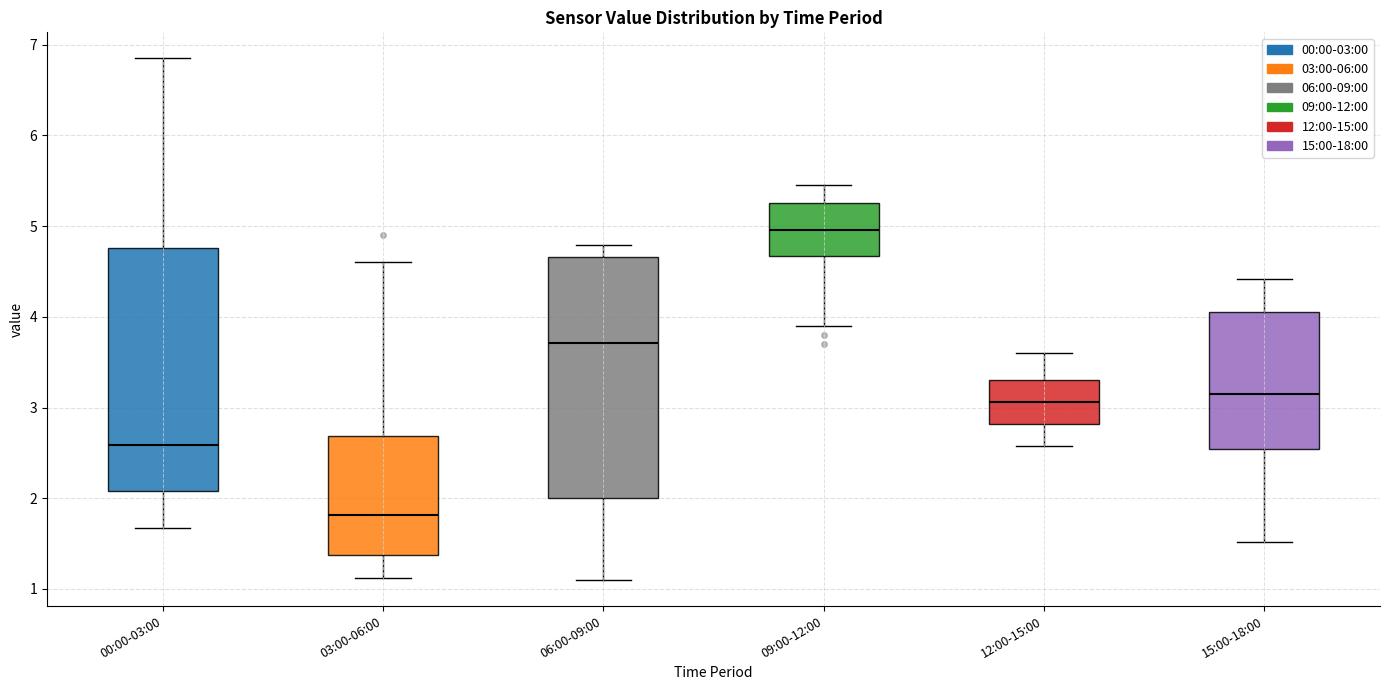

Where does the lower whisker of the box for 06:00-09:00 end on the y-axis? The values are not printed on the chart, so give them approximately, as read against the axis.

1.1